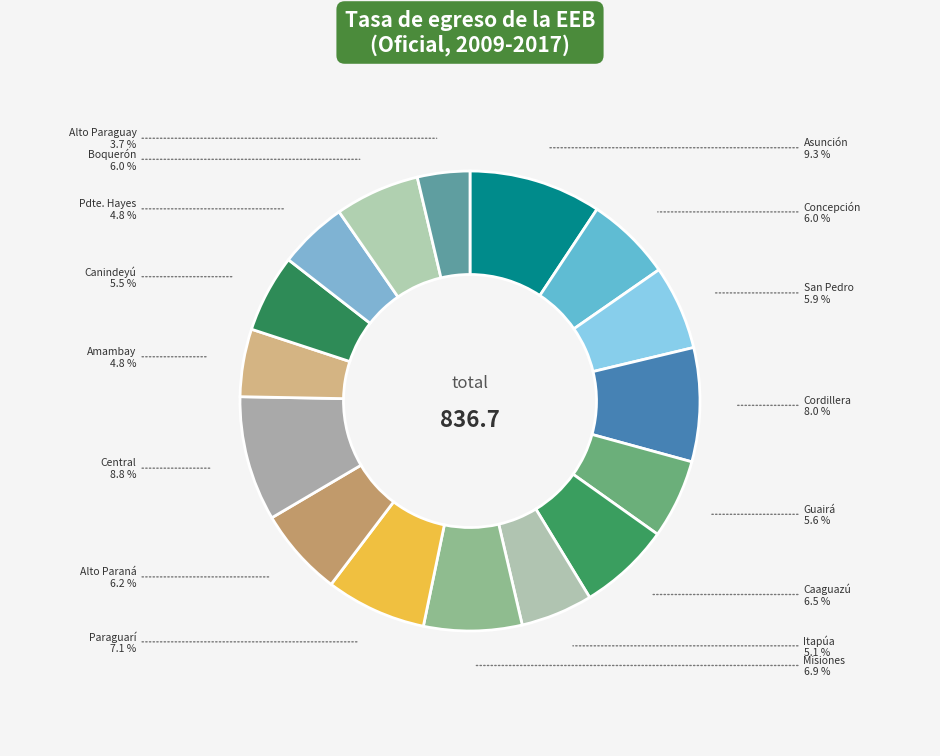

Count the number of slices in the pie.

16